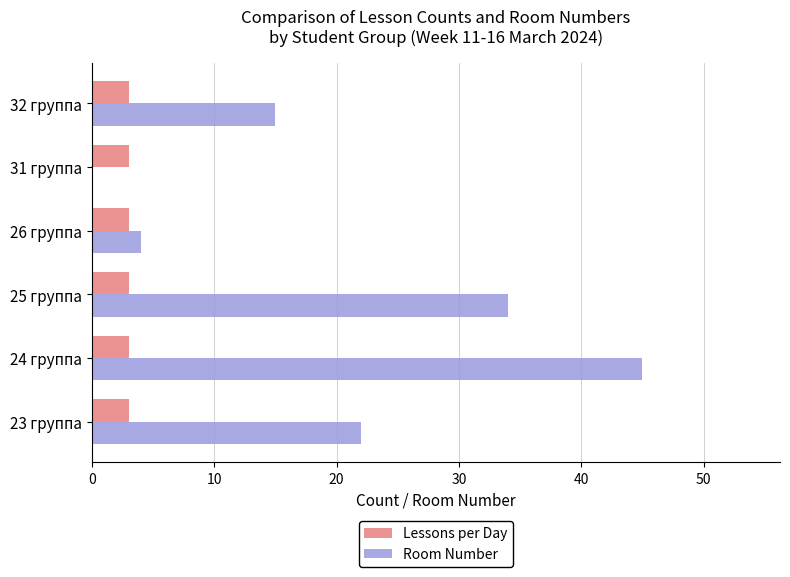

What is the sum of the Lessons per Day values at 23 группа and 31 группа?

6